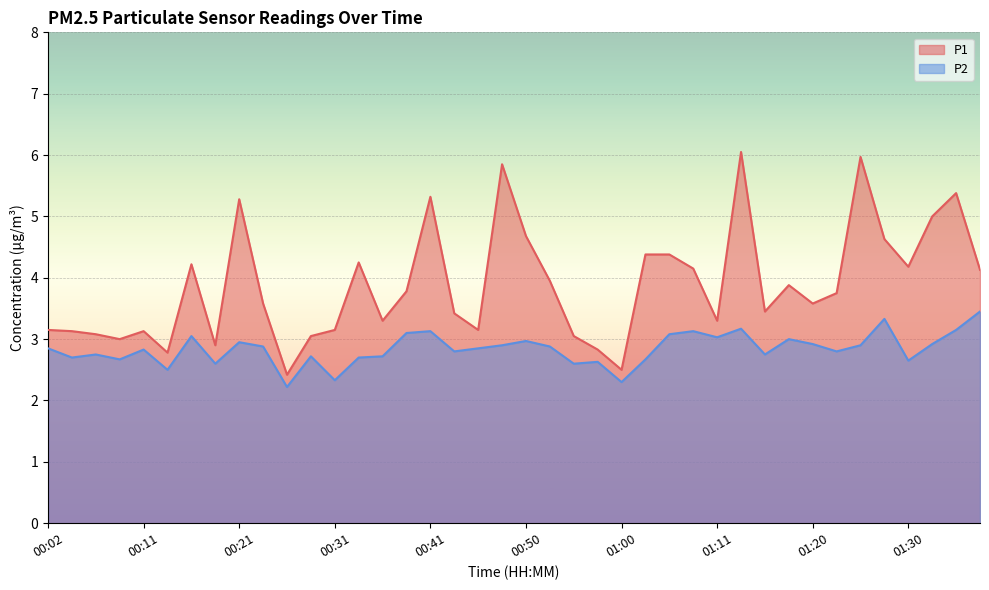

True or false: P2 and P1 cross at least once.

False